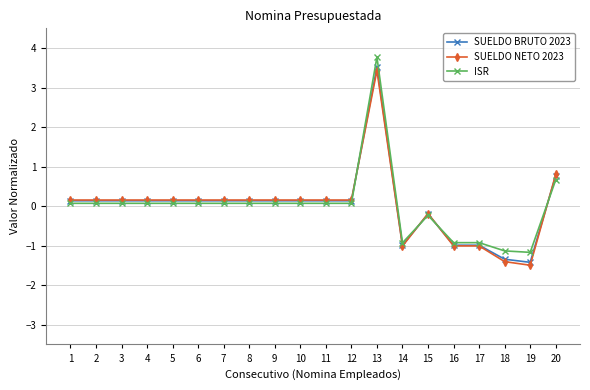

How many data points in SUELDO BRUTO 2023 are above 0?

14